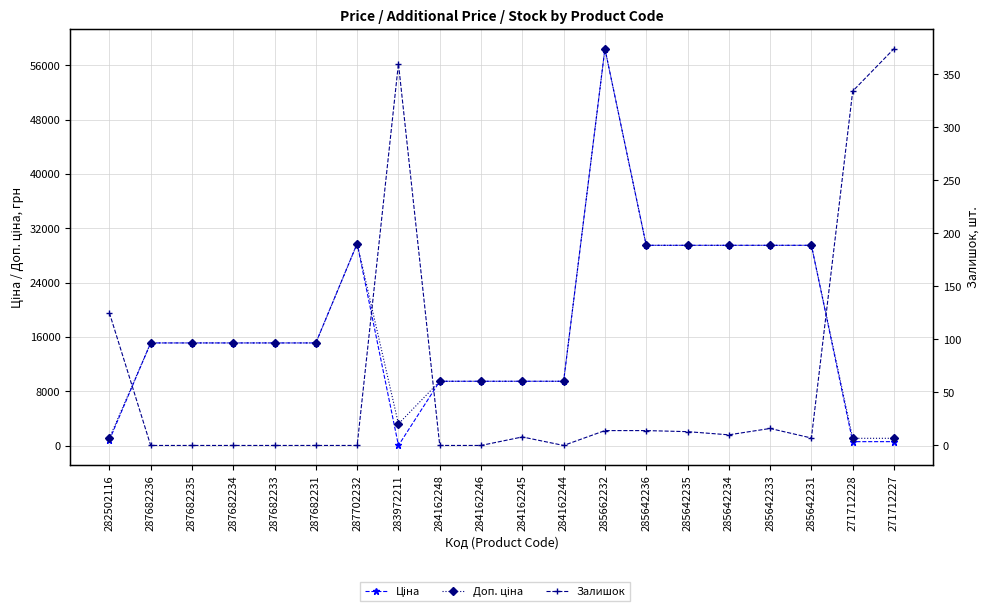

Where is the first local minimum for Доп. ціна?

283972211